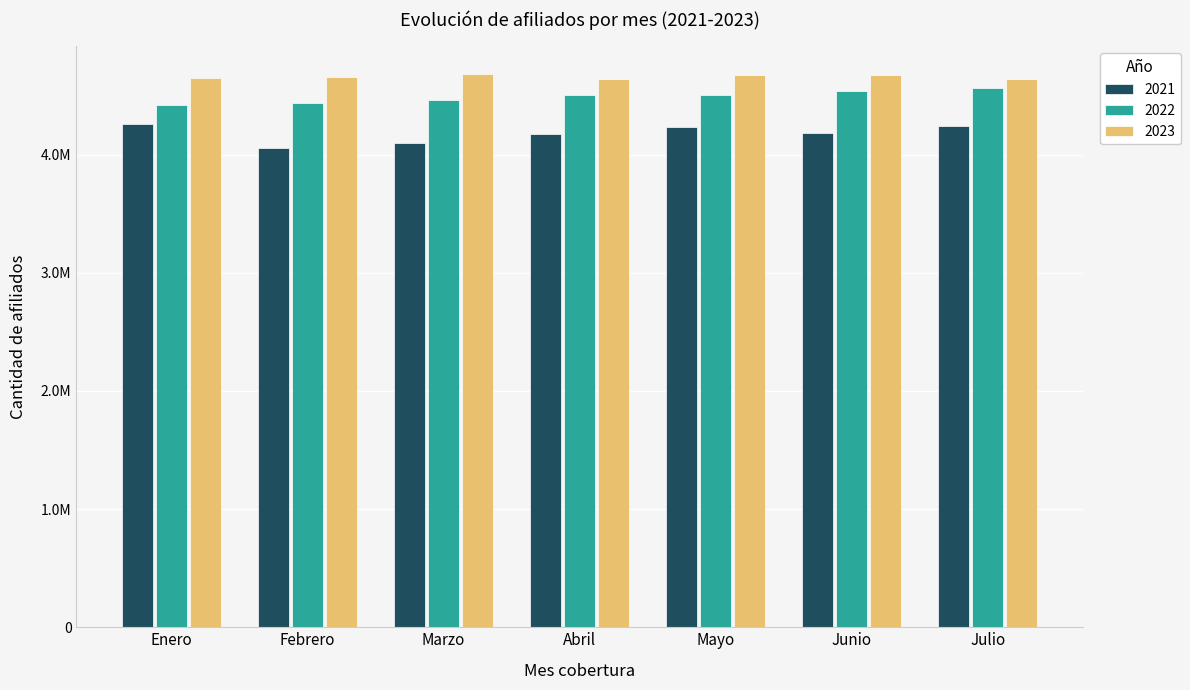

Does the chart contain any negative values?

No